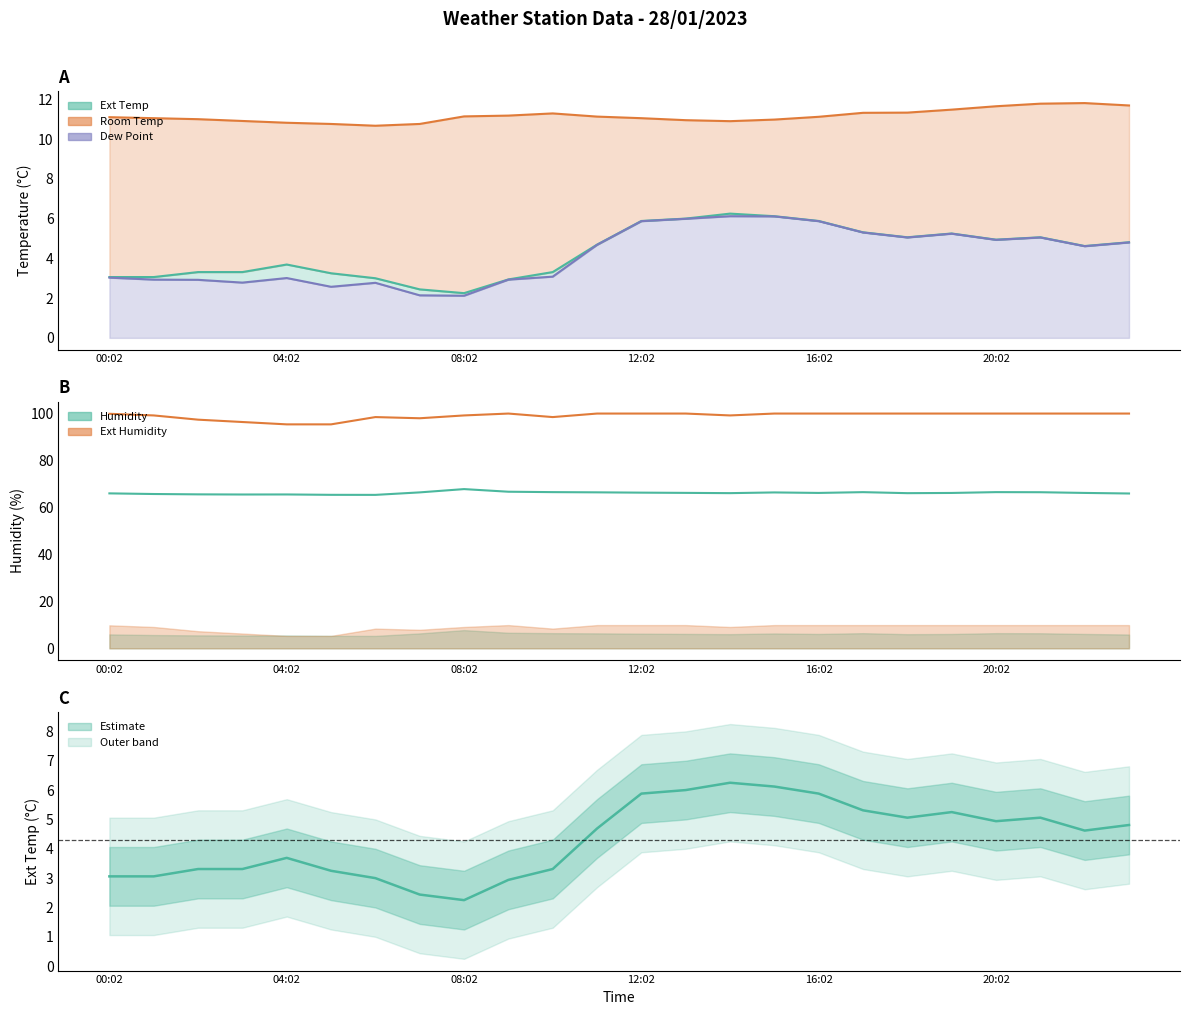

What is the greatest value displayed?

99.9